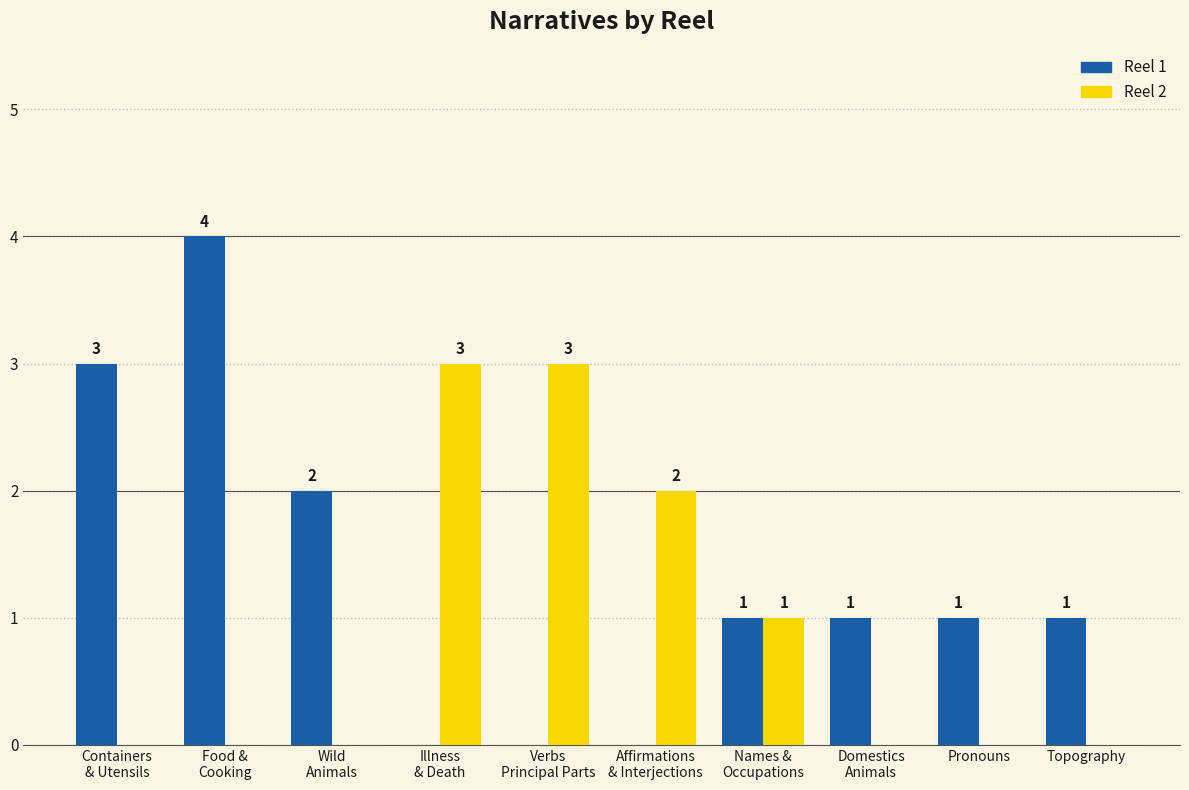

Where does the Reel 1 series first go above 1?

Containers
& Utensils